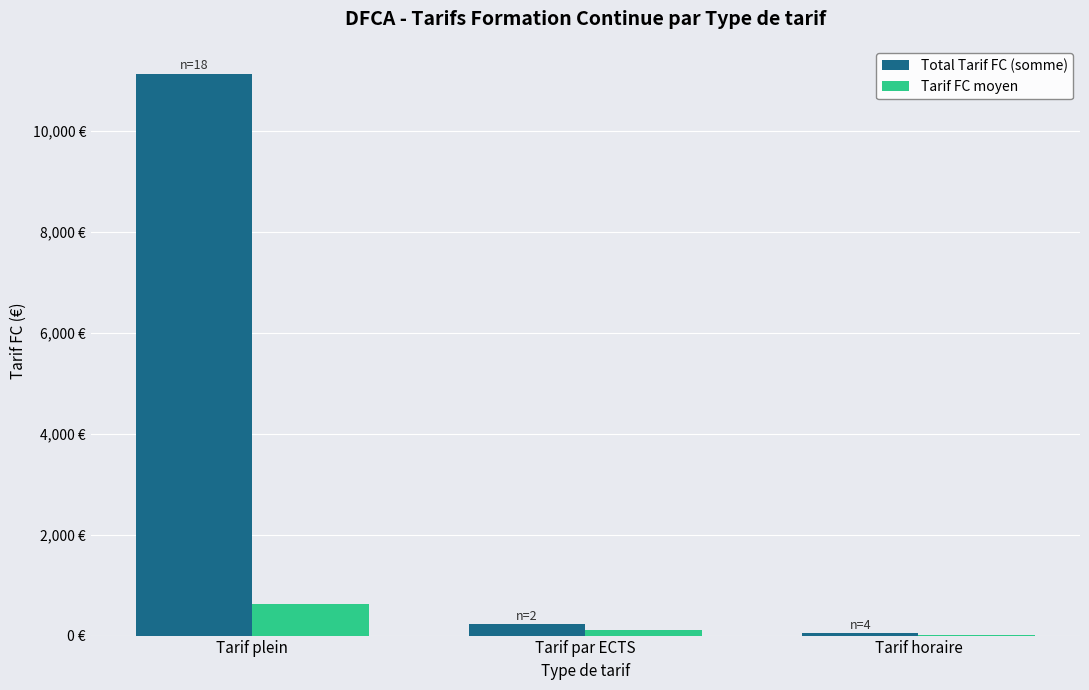

True or false: Tarif FC moyen has a value of 56.0 at Tarif par ECTS.

False